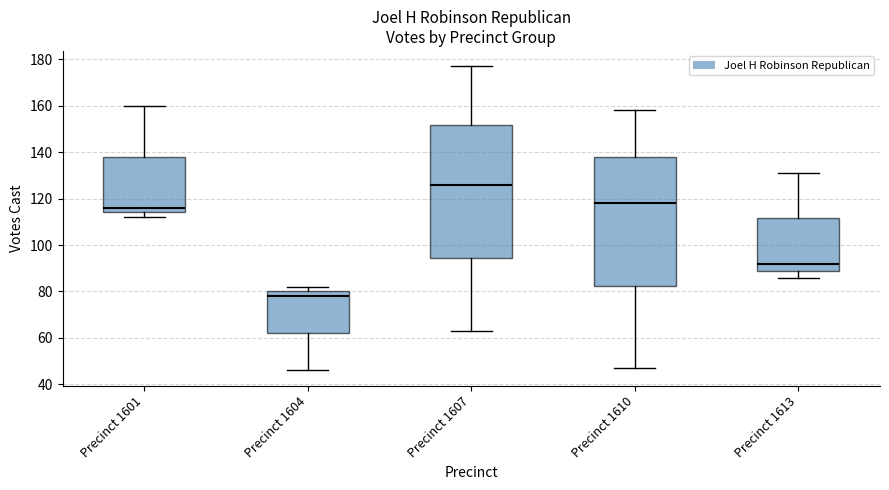

Reading left to right, read every box against the y-axis: the position of its median line, the range the box covers, and the ends of its whiskers. The values are not printed on the chart, so give them approximately, as read against the axis.

Precinct 1601: median 116, box 114 to 138, whiskers 112 to 160
Precinct 1604: median 78, box 62 to 80, whiskers 46 to 82
Precinct 1607: median 126, box 94 to 152, whiskers 64 to 178
Precinct 1610: median 118, box 82 to 138, whiskers 48 to 158
Precinct 1613: median 92, box 90 to 112, whiskers 86 to 132